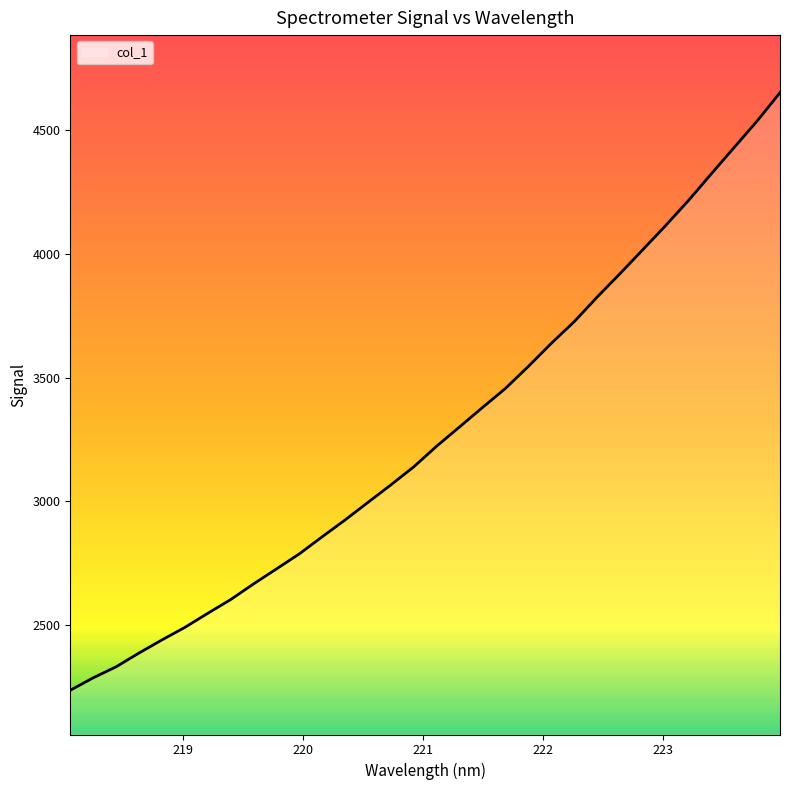

What is the minimum value shown in the chart?

2236.3